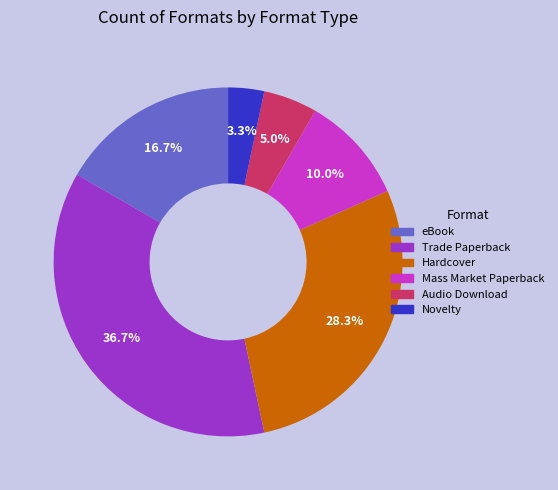

Which category has the smallest portion of the pie?

Novelty